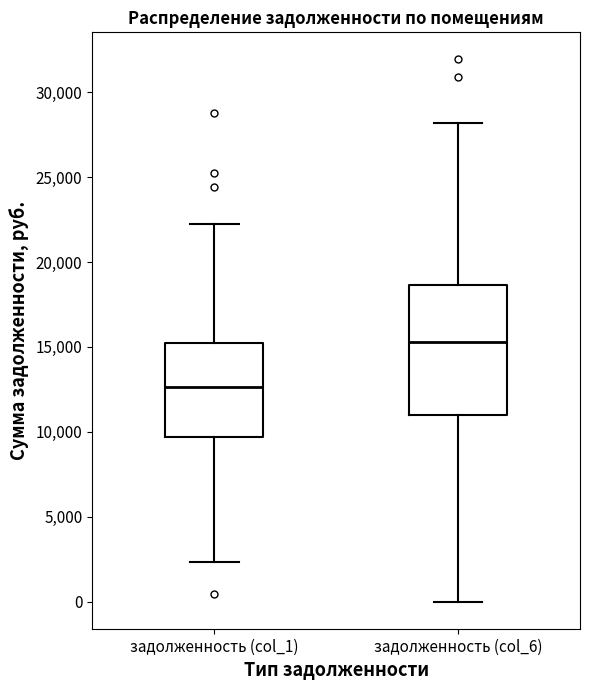

Comparing the boxes themselves (not the whiskers), which one is the tallest?

задолженность (col_6)